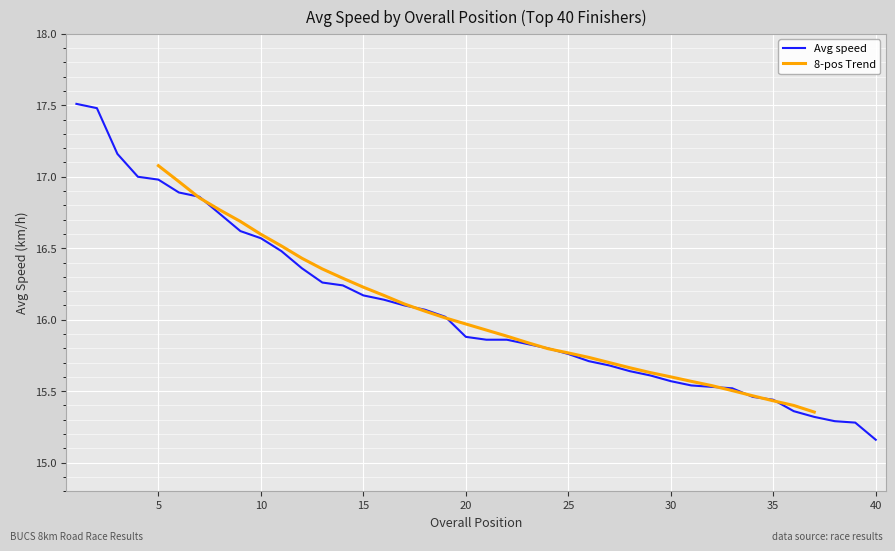

Count the number of categories in the chart.

40